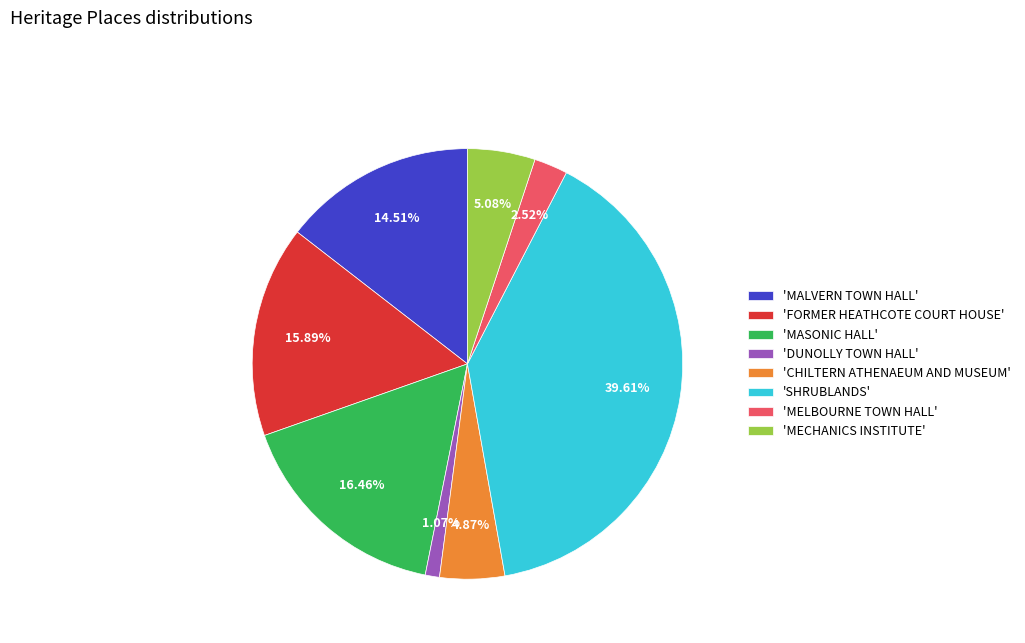

Count the number of slices in the pie.

8